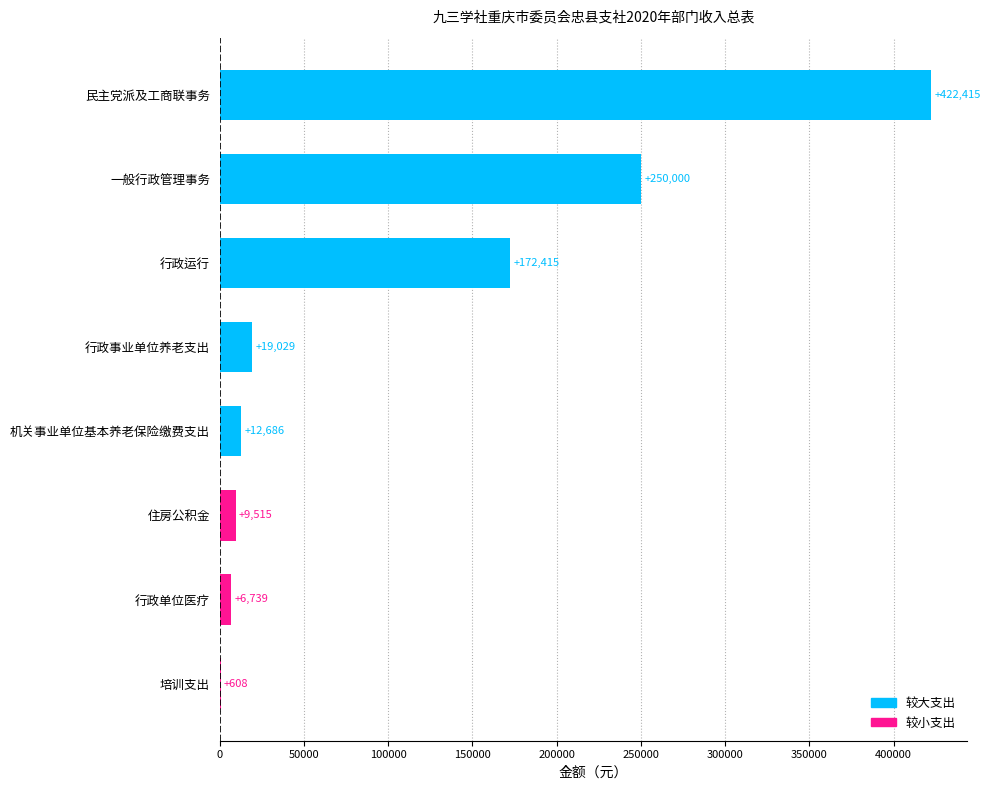

What is the change in value from 行政运行 to 行政事业单位养老支出?

-153386